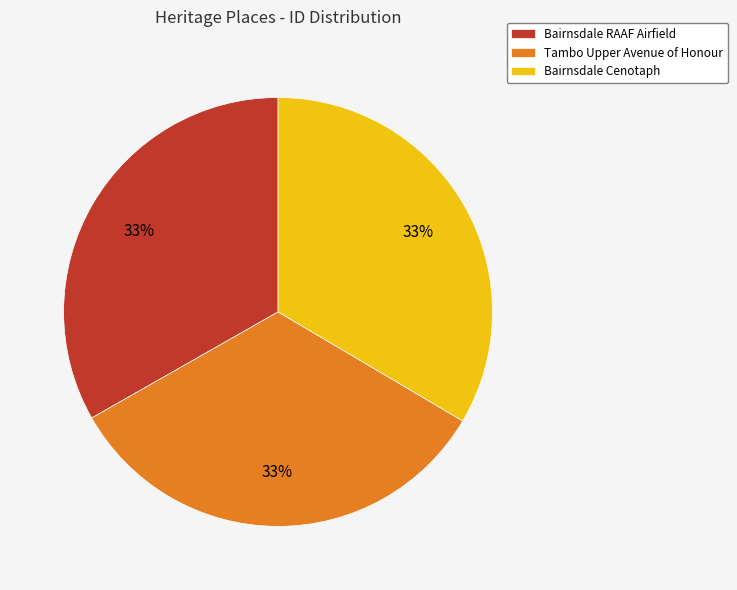

Combined, do Tambo Upper Avenue of Honour and Bairnsdale RAAF Airfield account for over 50%?

Yes